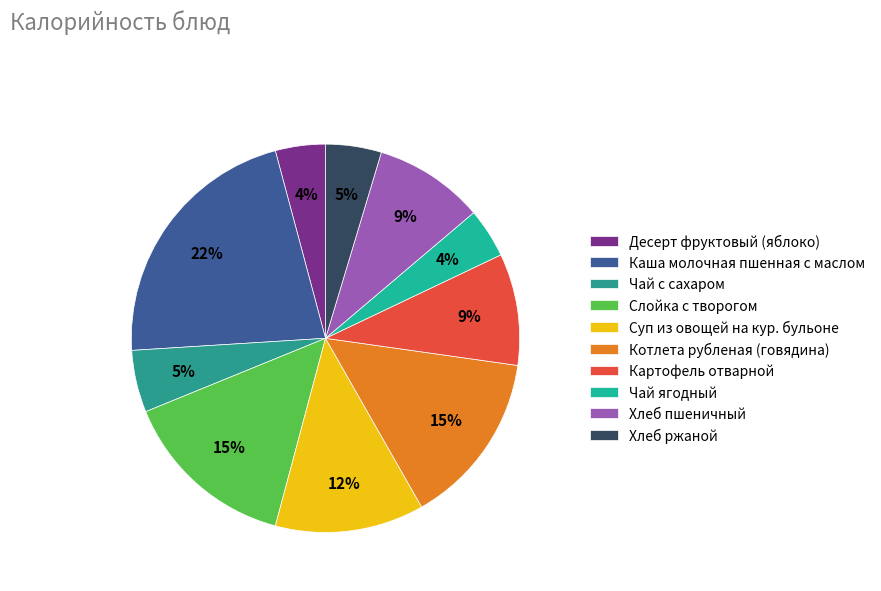

The Суп из овощей на кур. бульоне slice represents 12% of the pie. True or false?

True